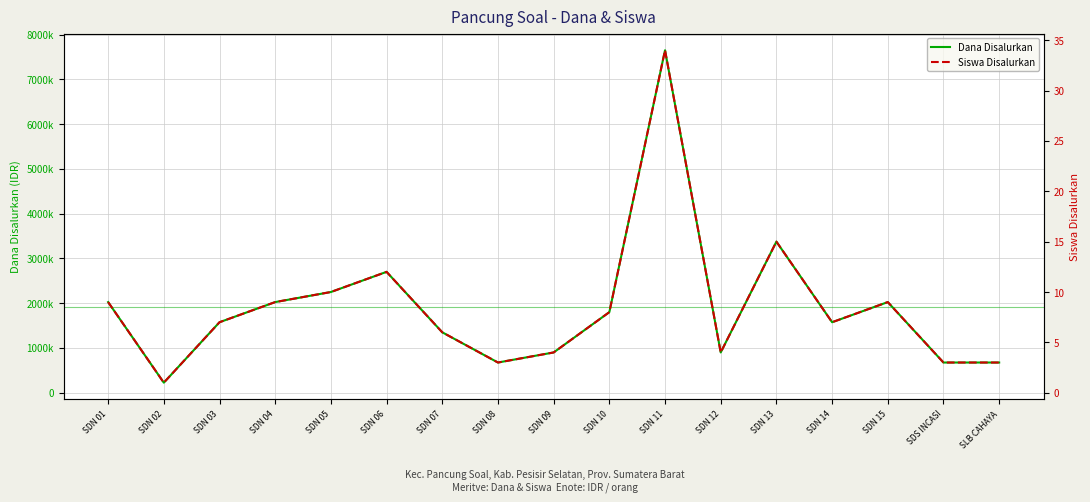

Reading left to right, transcribe all the data shown in this chart.

Dana Disalurkan: SDN 01=2025000	SDN 02=225000	SDN 03=1575000	SDN 04=2025000	SDN 05=2250000	SDN 06=2700000	SDN 07=1350000	SDN 08=675000	SDN 09=900000	SDN 10=1800000	SDN 11=7650000	SDN 12=900000	SDN 13=3375000	SDN 14=1575000	SDN 15=2025000	SDS INCASI=675000	SLB CAHAYA=675000
Siswa Disalurkan: SDN 01=9	SDN 02=1	SDN 03=7	SDN 04=9	SDN 05=10	SDN 06=12	SDN 07=6	SDN 08=3	SDN 09=4	SDN 10=8	SDN 11=34	SDN 12=4	SDN 13=15	SDN 14=7	SDN 15=9	SDS INCASI=3	SLB CAHAYA=3